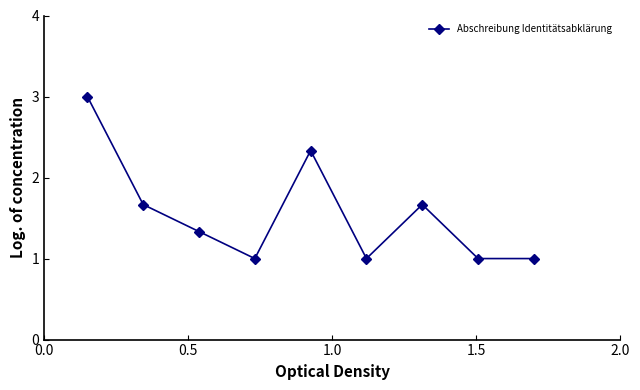

What is the difference between the maximum and minimum values?

2.0